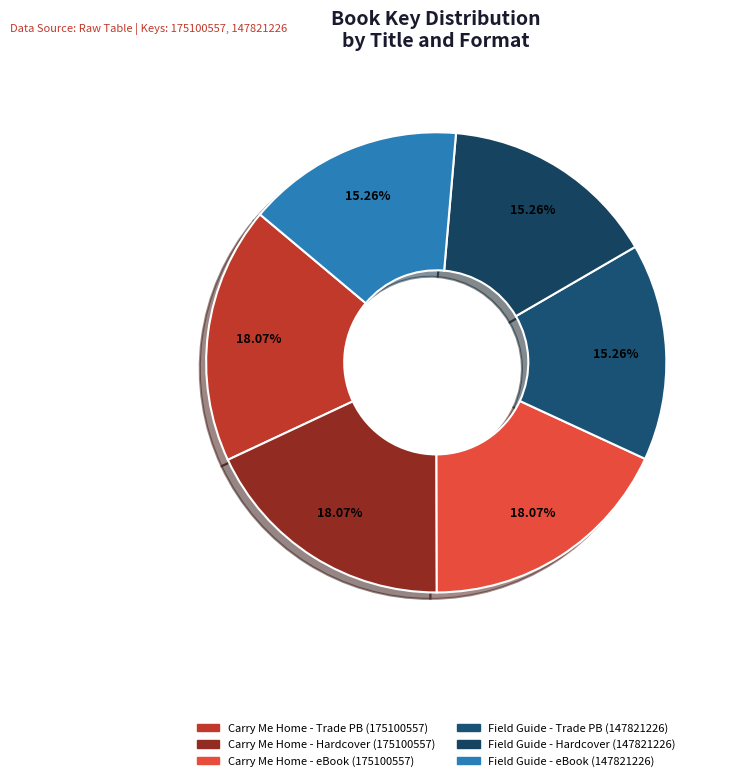

To the nearest percent, what is the difference between the largest and smallest slice percentages?

3%